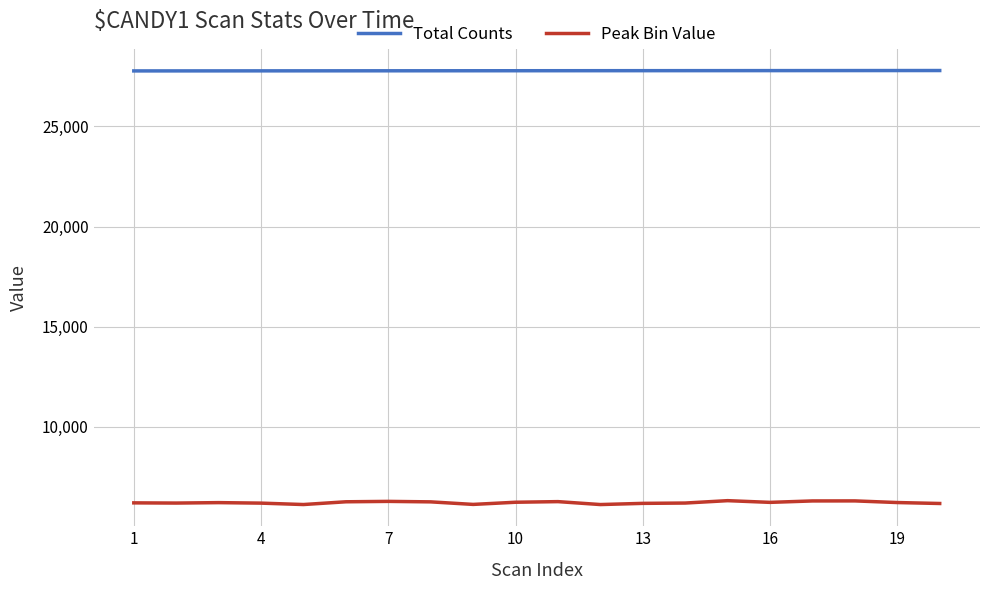

Which series has the widest spread of values?

Peak Bin Value